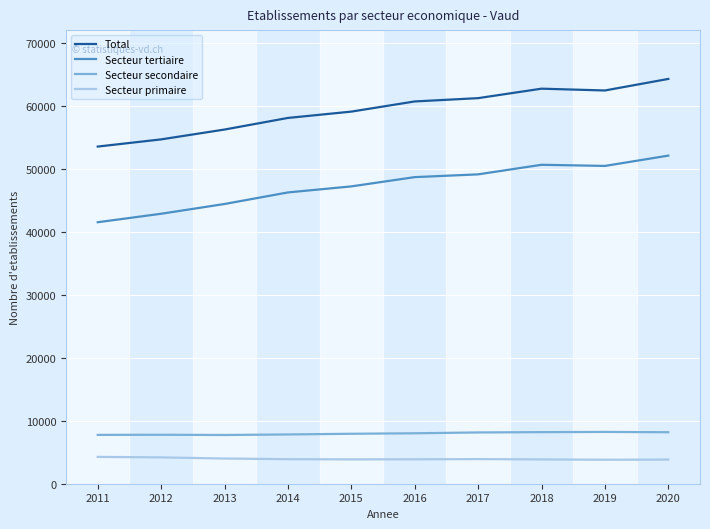

True or false: Secteur primaire and Secteur tertiaire intersect in this chart.

False